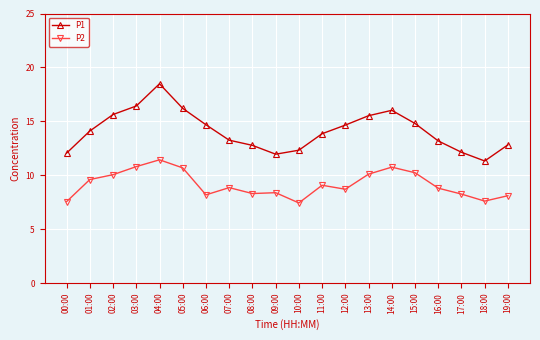

What is the sum of the P1 values at 02:00 and 03:00?

32.1